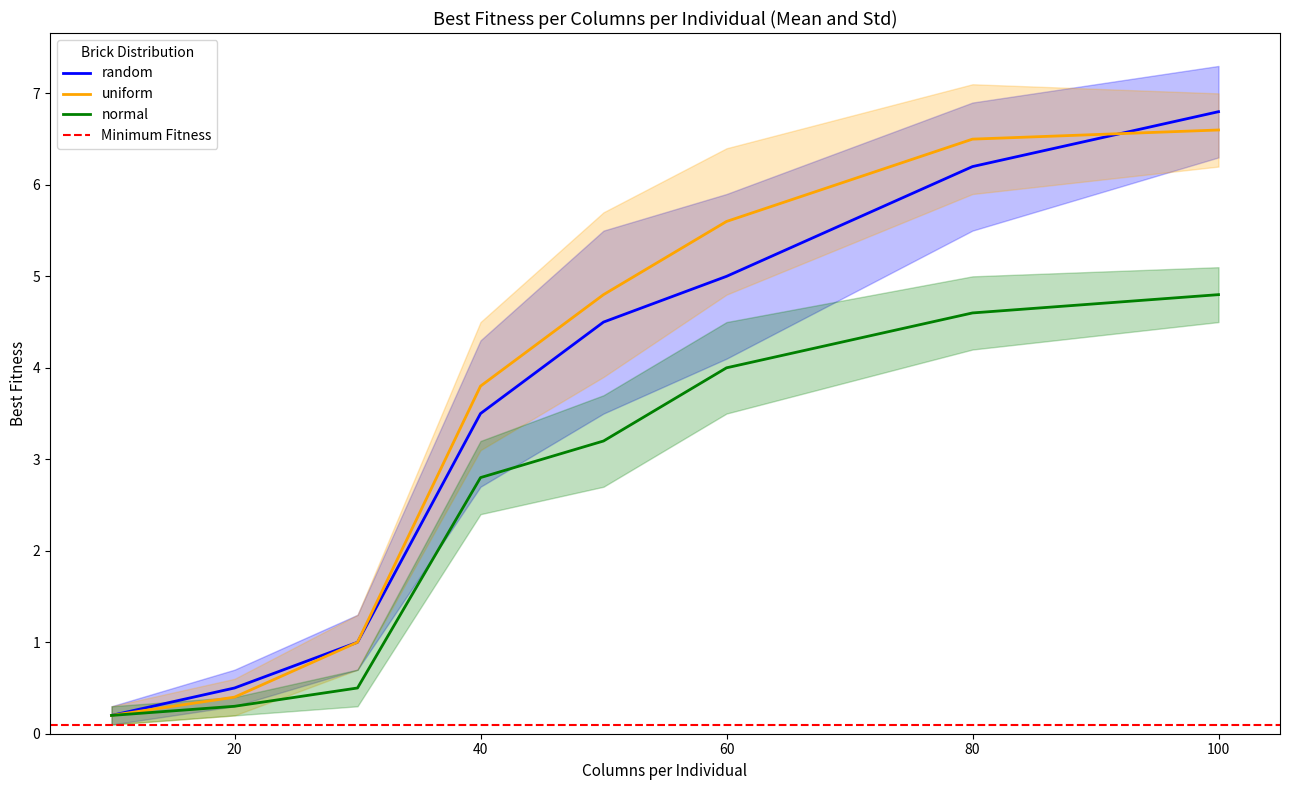

What is the difference between the random values at b and f?

4